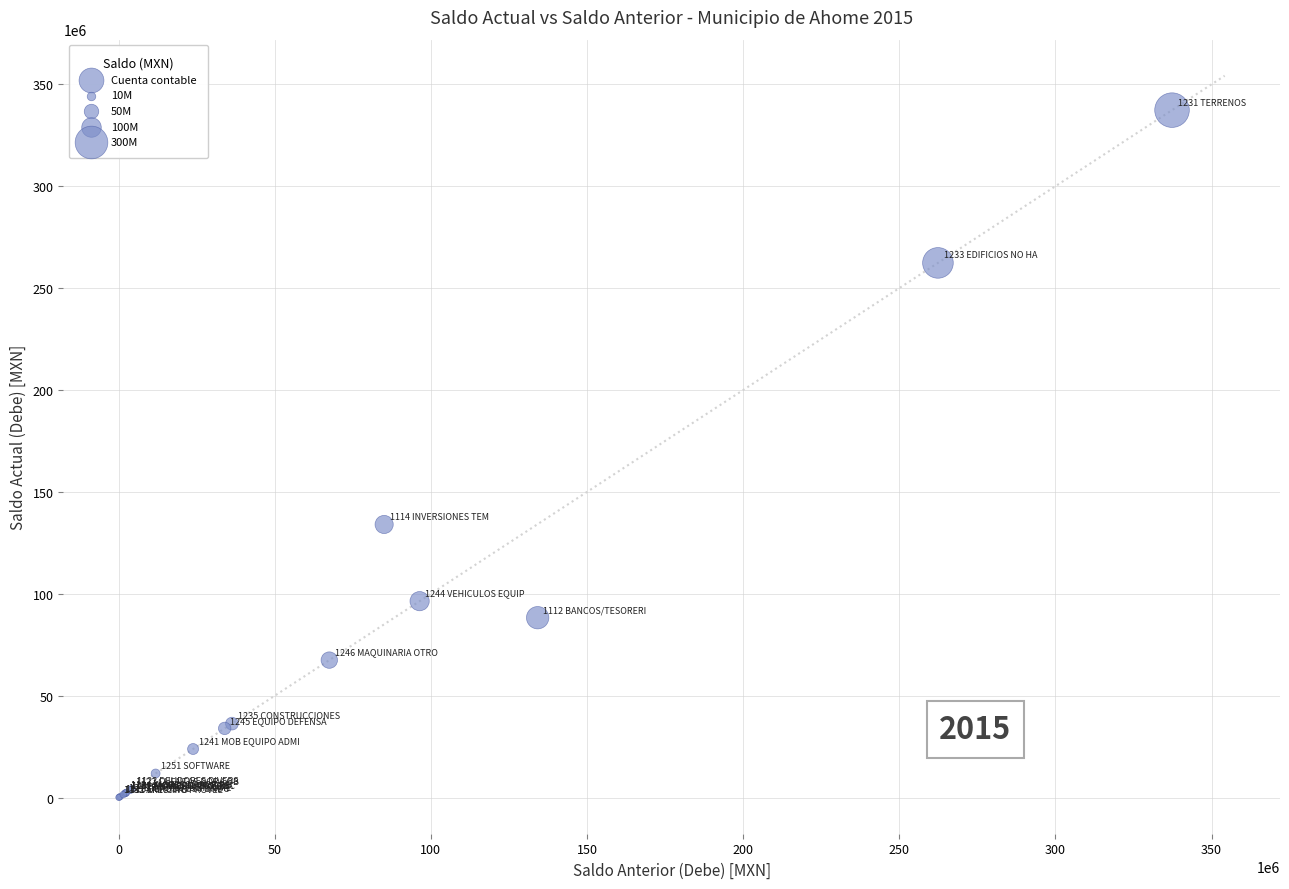

What Y value in the scatter plot is closest to 168713086?

134027422.1